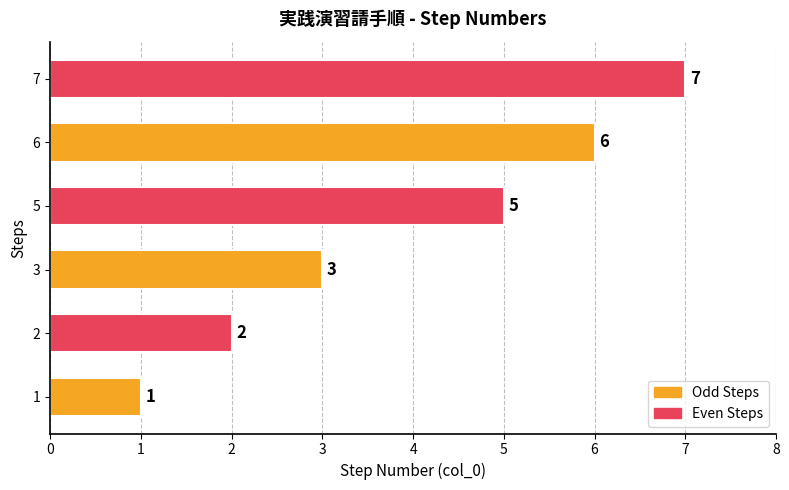

Reading top to bottom, transcribe all the data shown in this chart.

7	6	5	3	2	1